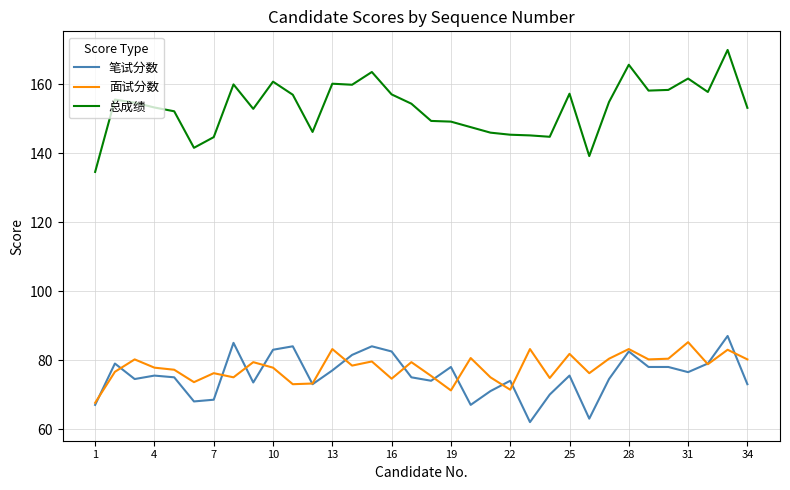

True or false: 总成绩 and 笔试分数 intersect in this chart.

False